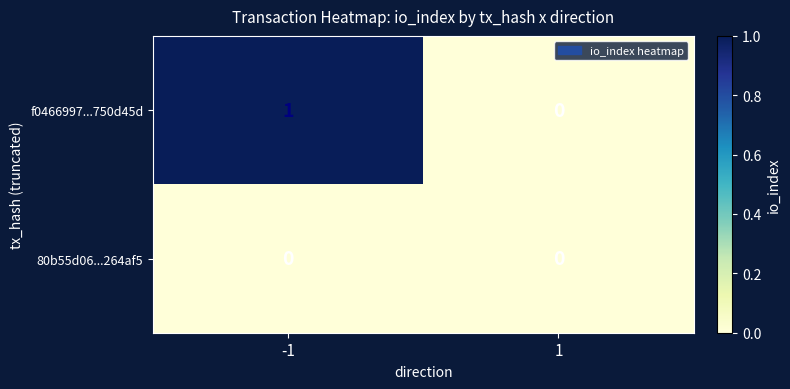

Reading right to left, what are all the values shown in this chart?

f0466997...750d45d: 1=0	-1=1
80b55d06...264af5: 1=0	-1=0